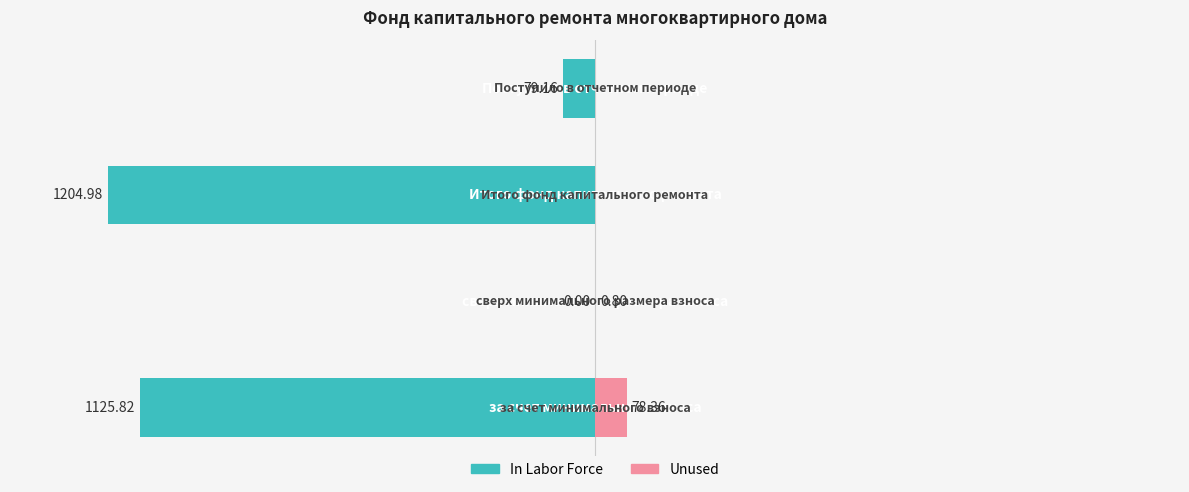

What is the value of the Unused bar at the 2nd from the left?

0.1